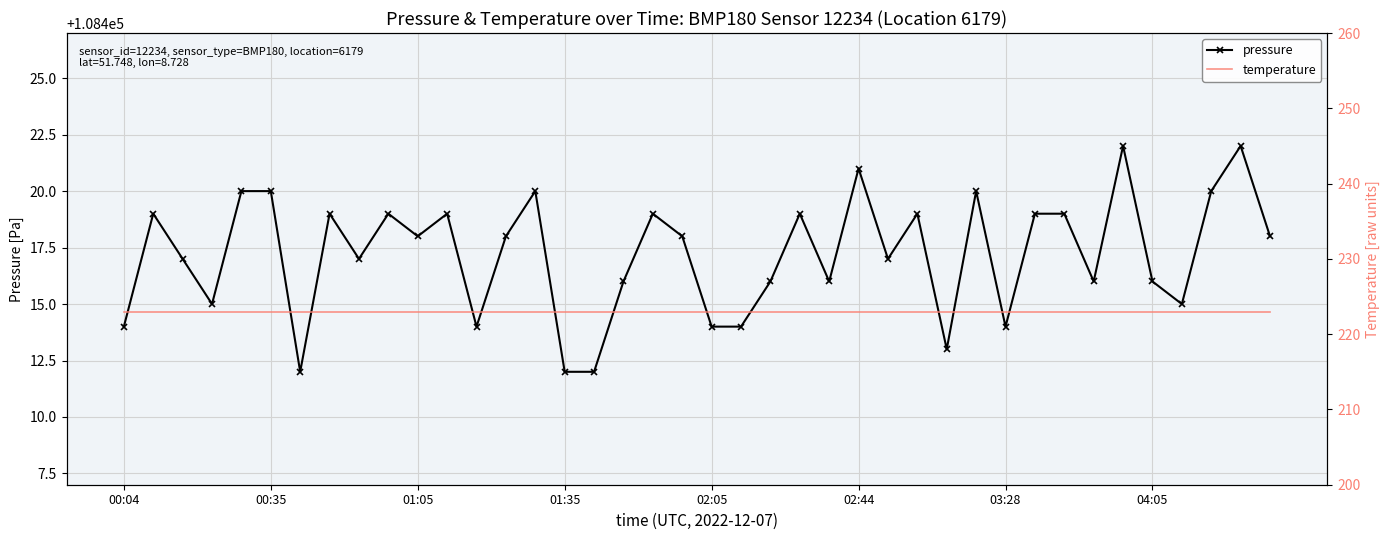

What is the value of the temperature point at the 17th from the left?

222.9